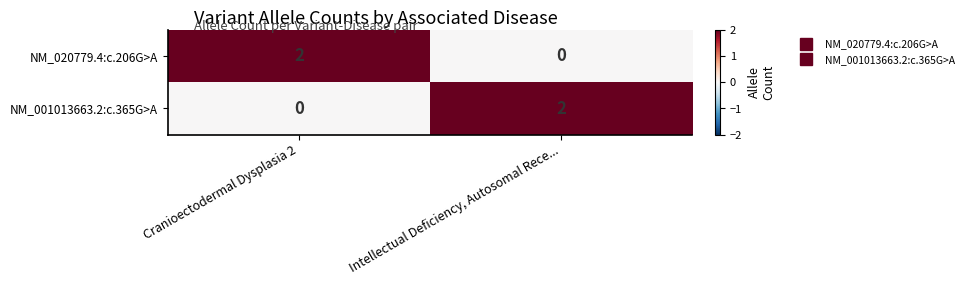

List the labels in order of NM_020779.4:c.206G>A value, largest first.

Cranioectodermal Dysplasia 2, Intellectual Deficiency, Autosomal Rece...